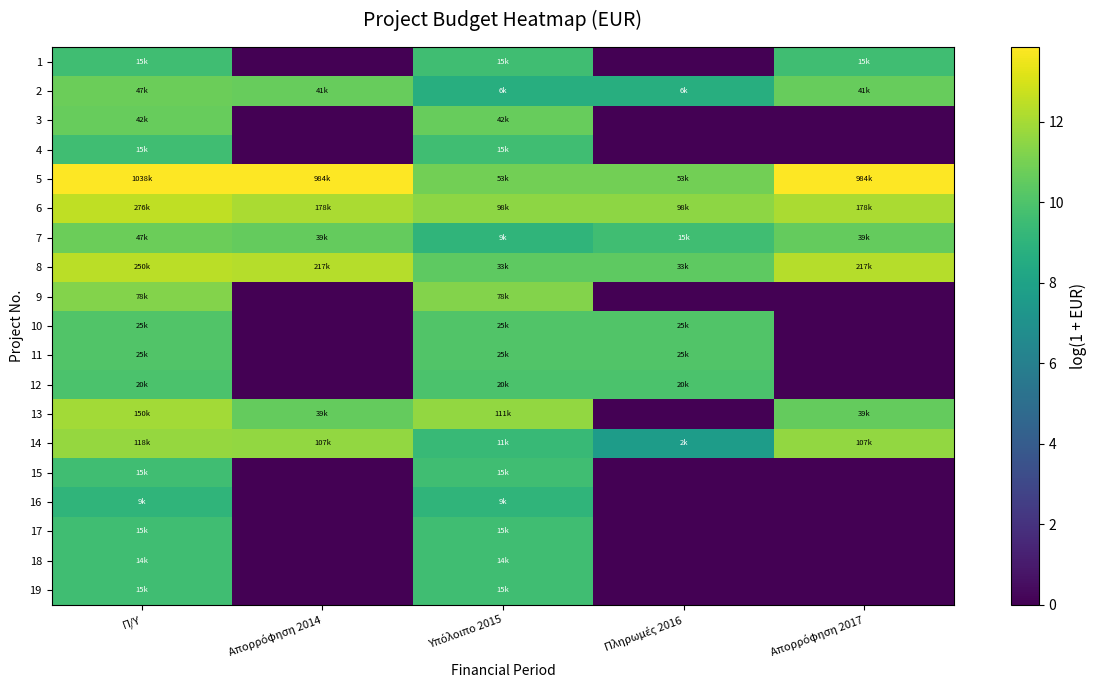

Reading right to left, extract all data points from this chart.

1: Απορρόφηση 2017=9.6	Πληρωμές 2016=0.0	Υπόλοιπο 2015=9.6	Απορρόφηση 2014=0.0	Π/Υ=9.6
2: Απορρόφηση 2017=10.6	Πληρωμές 2016=8.7	Υπόλοιπο 2015=8.7	Απορρόφηση 2014=10.6	Π/Υ=10.7
3: Απορρόφηση 2017=0.0	Πληρωμές 2016=0.0	Υπόλοιπο 2015=10.6	Απορρόφηση 2014=0.0	Π/Υ=10.6
4: Απορρόφηση 2017=0.0	Πληρωμές 2016=0.0	Υπόλοιπο 2015=9.6	Απορρόφηση 2014=0.0	Π/Υ=9.6
5: Απορρόφηση 2017=13.8	Πληρωμές 2016=10.9	Υπόλοιπο 2015=10.9	Απορρόφηση 2014=13.8	Π/Υ=13.9
6: Απορρόφηση 2017=12.1	Πληρωμές 2016=11.5	Υπόλοιπο 2015=11.5	Απορρόφηση 2014=12.1	Π/Υ=12.5
7: Απορρόφηση 2017=10.6	Πληρωμές 2016=9.6	Υπόλοιπο 2015=9.1	Απορρόφηση 2014=10.6	Π/Υ=10.8
8: Απορρόφηση 2017=12.3	Πληρωμές 2016=10.4	Υπόλοιπο 2015=10.4	Απορρόφηση 2014=12.3	Π/Υ=12.4
9: Απορρόφηση 2017=0.0	Πληρωμές 2016=0.0	Υπόλοιπο 2015=11.3	Απορρόφηση 2014=0.0	Π/Υ=11.3
10: Απορρόφηση 2017=0.0	Πληρωμές 2016=10.1	Υπόλοιπο 2015=10.1	Απορρόφηση 2014=0.0	Π/Υ=10.1
11: Απορρόφηση 2017=0.0	Πληρωμές 2016=10.1	Υπόλοιπο 2015=10.1	Απορρόφηση 2014=0.0	Π/Υ=10.1
12: Απορρόφηση 2017=0.0	Πληρωμές 2016=9.9	Υπόλοιπο 2015=9.9	Απορρόφηση 2014=0.0	Π/Υ=9.9
13: Απορρόφηση 2017=10.6	Πληρωμές 2016=0.0	Υπόλοιπο 2015=11.6	Απορρόφηση 2014=10.6	Π/Υ=11.9
14: Απορρόφηση 2017=11.6	Πληρωμές 2016=7.7	Υπόλοιπο 2015=9.3	Απορρόφηση 2014=11.6	Π/Υ=11.7
15: Απορρόφηση 2017=0.0	Πληρωμές 2016=0.0	Υπόλοιπο 2015=9.6	Απορρόφηση 2014=0.0	Π/Υ=9.6
16: Απορρόφηση 2017=0.0	Πληρωμές 2016=0.0	Υπόλοιπο 2015=9.1	Απορρόφηση 2014=0.0	Π/Υ=9.1
17: Απορρόφηση 2017=0.0	Πληρωμές 2016=0.0	Υπόλοιπο 2015=9.6	Απορρόφηση 2014=0.0	Π/Υ=9.6
18: Απορρόφηση 2017=0.0	Πληρωμές 2016=0.0	Υπόλοιπο 2015=9.6	Απορρόφηση 2014=0.0	Π/Υ=9.6
19: Απορρόφηση 2017=0.0	Πληρωμές 2016=0.0	Υπόλοιπο 2015=9.6	Απορρόφηση 2014=0.0	Π/Υ=9.6